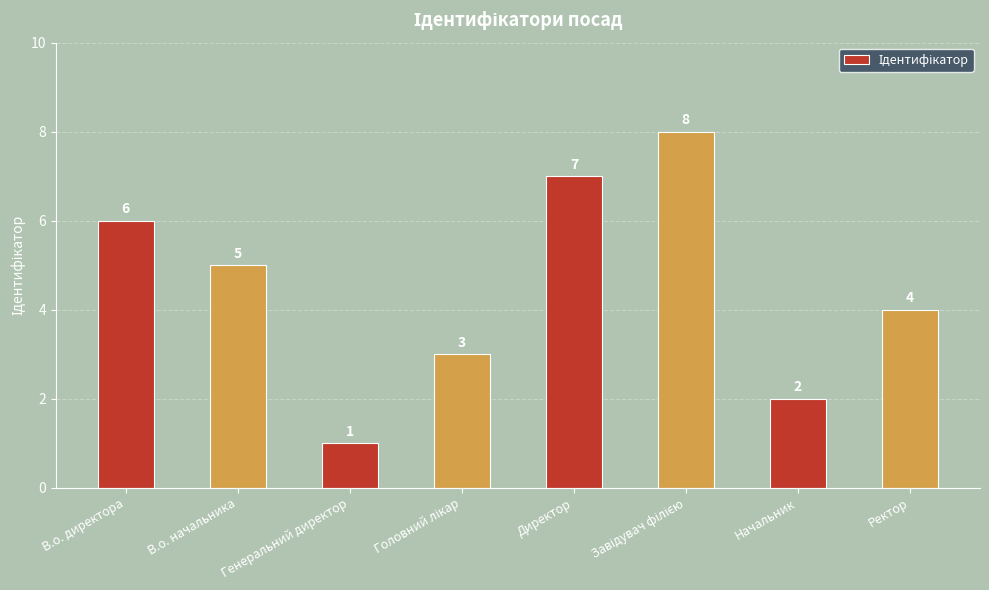

Between В.о. начальника and Генеральний директор, which is larger?

В.о. начальника